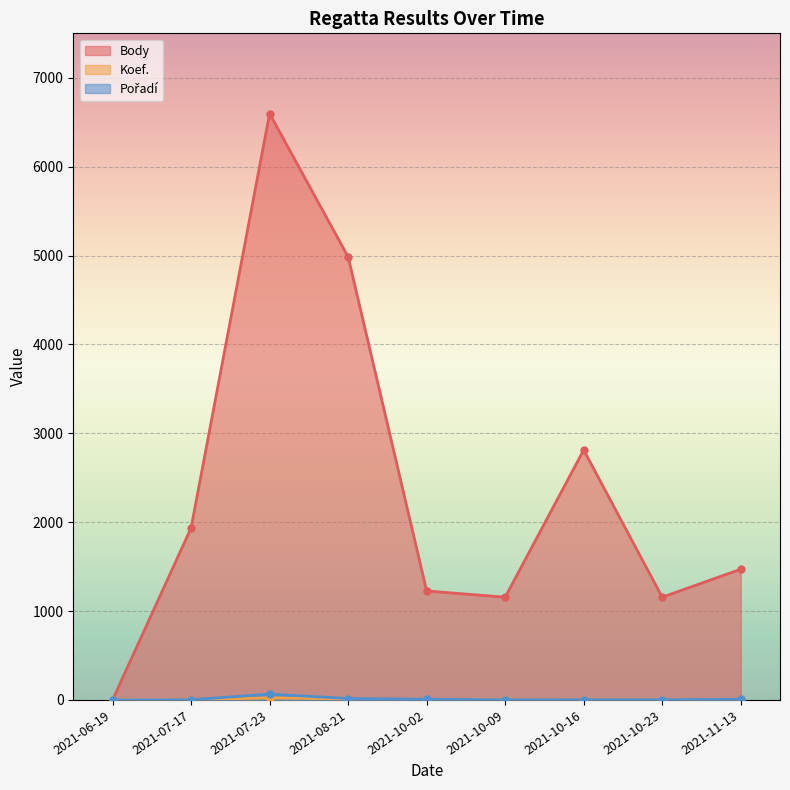

Which series has the largest total across all categories?

Body